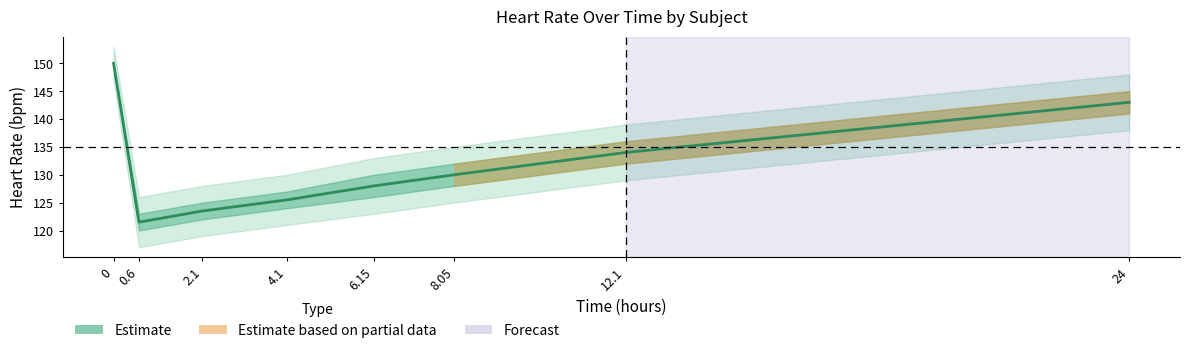

Read the value at 8.05.

130.0